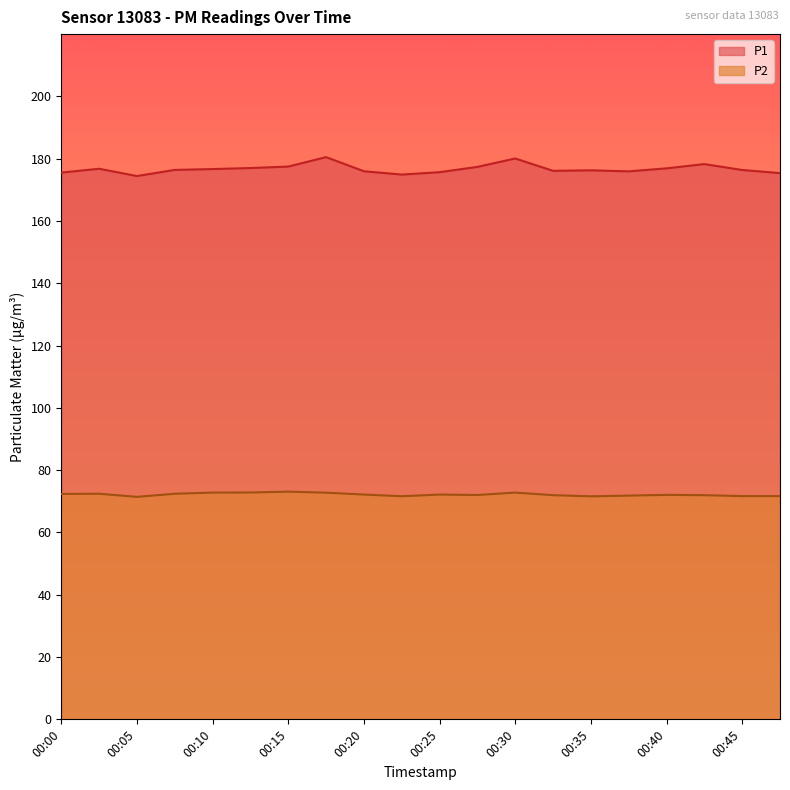

True or false: P2 and P1 intersect in this chart.

False